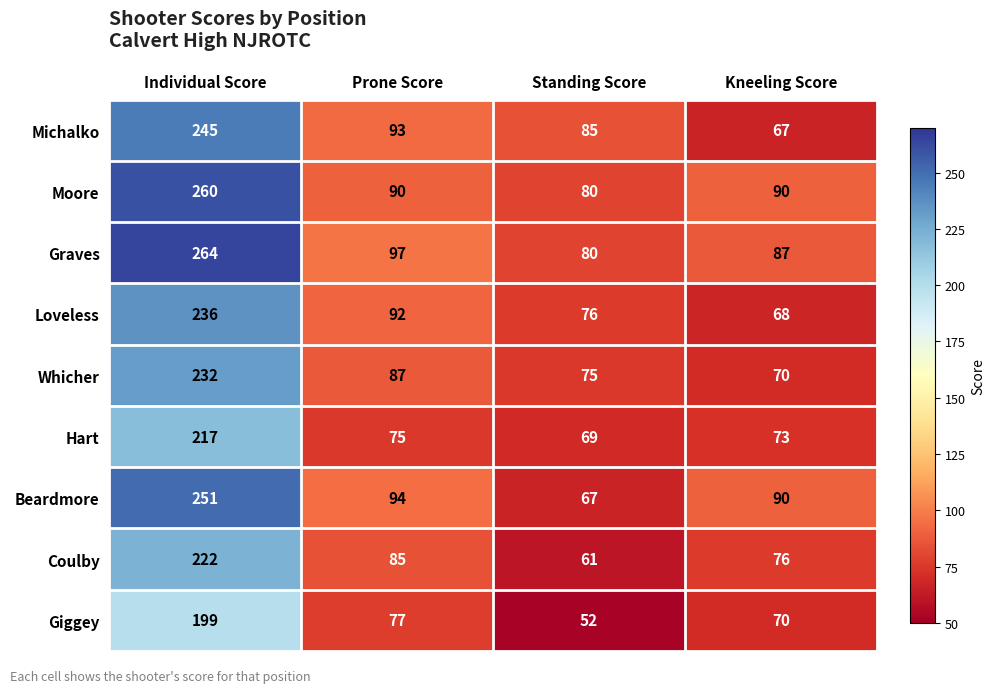

What is the spread (max minus min) of values at Kneeling Score?

23